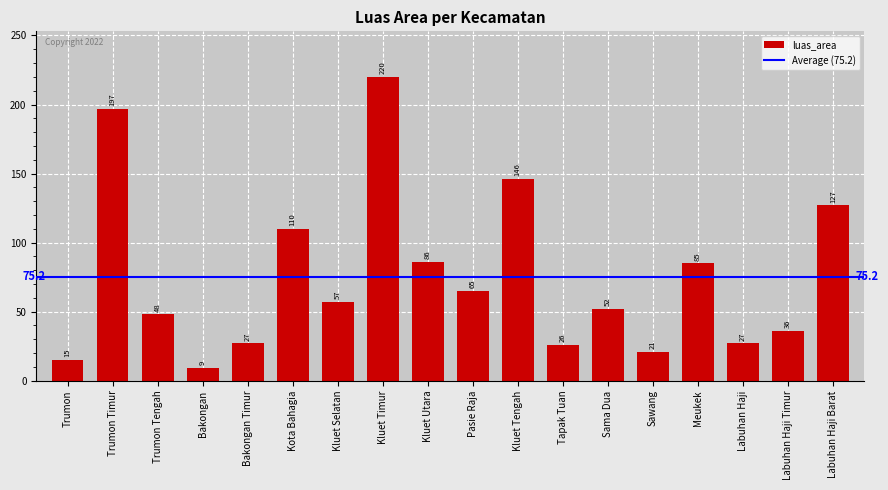

What is the difference between the values at Trumon Timur and Sawang?

176